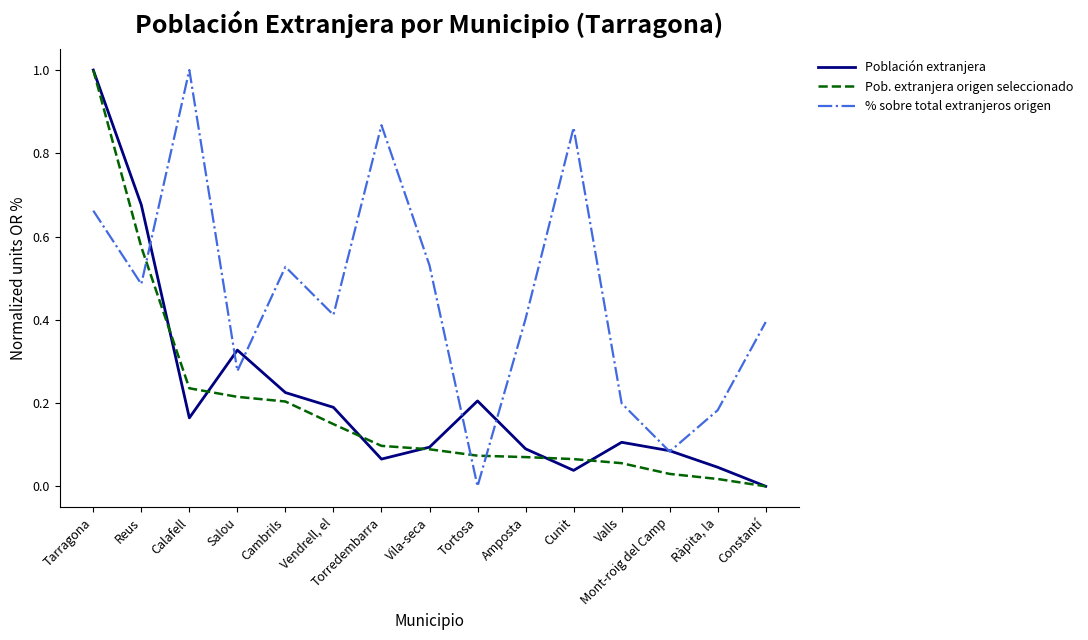

Which category has the lowest value in the Población extranjera series?

Constantí